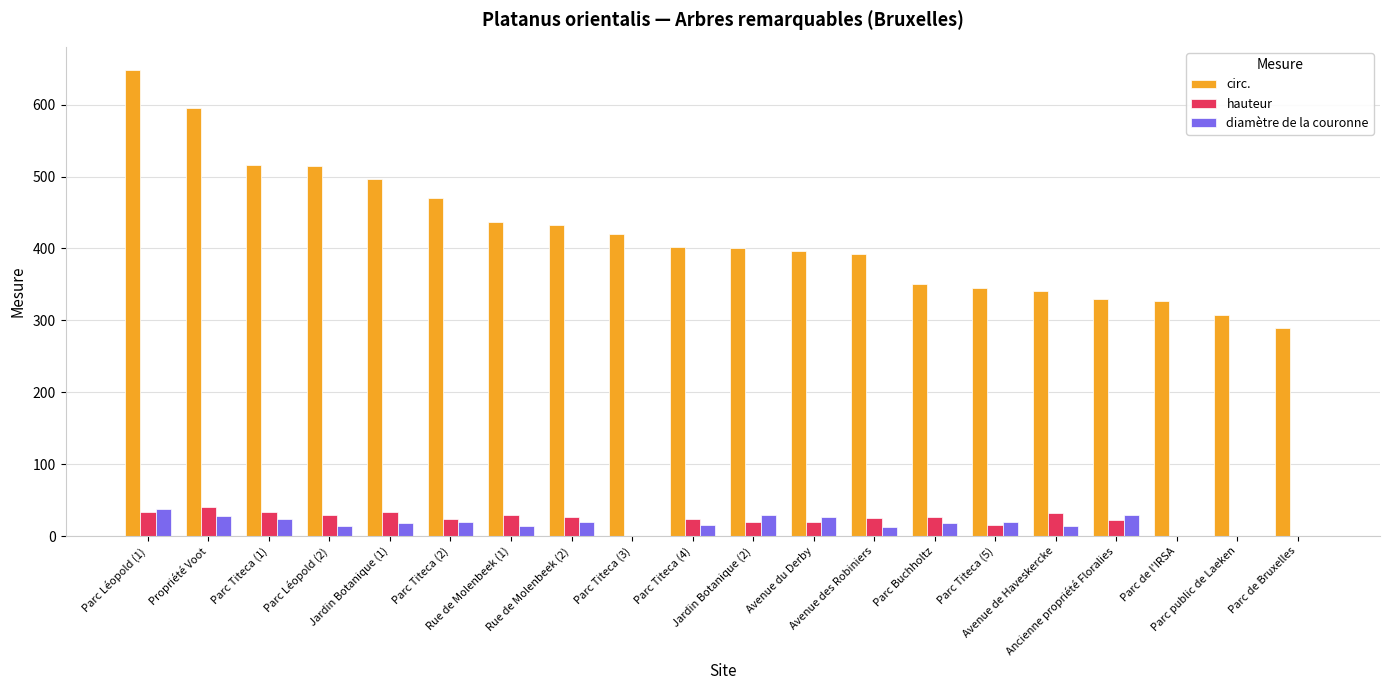

Where does the diamètre de la couronne series first go above 18?

Parc Léopold (1)